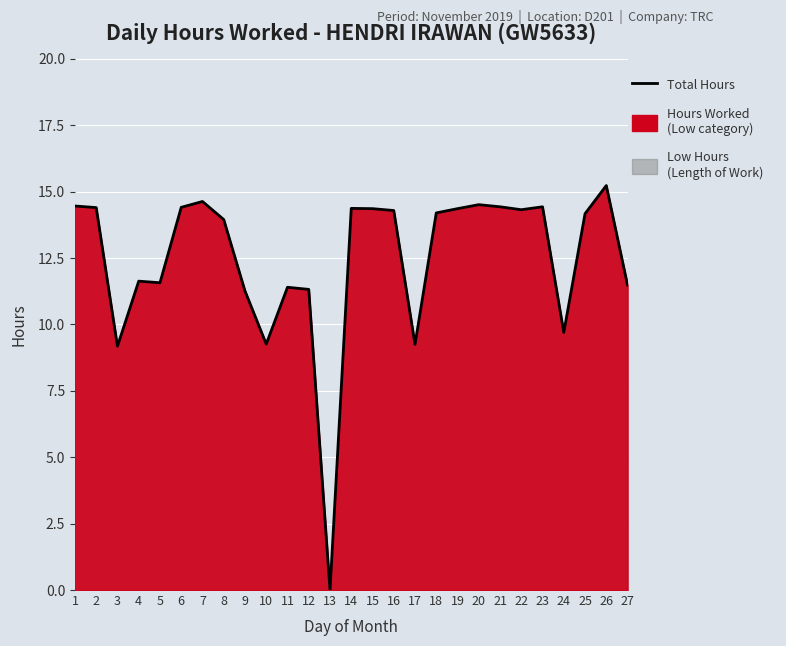

What is the average value?

12.5